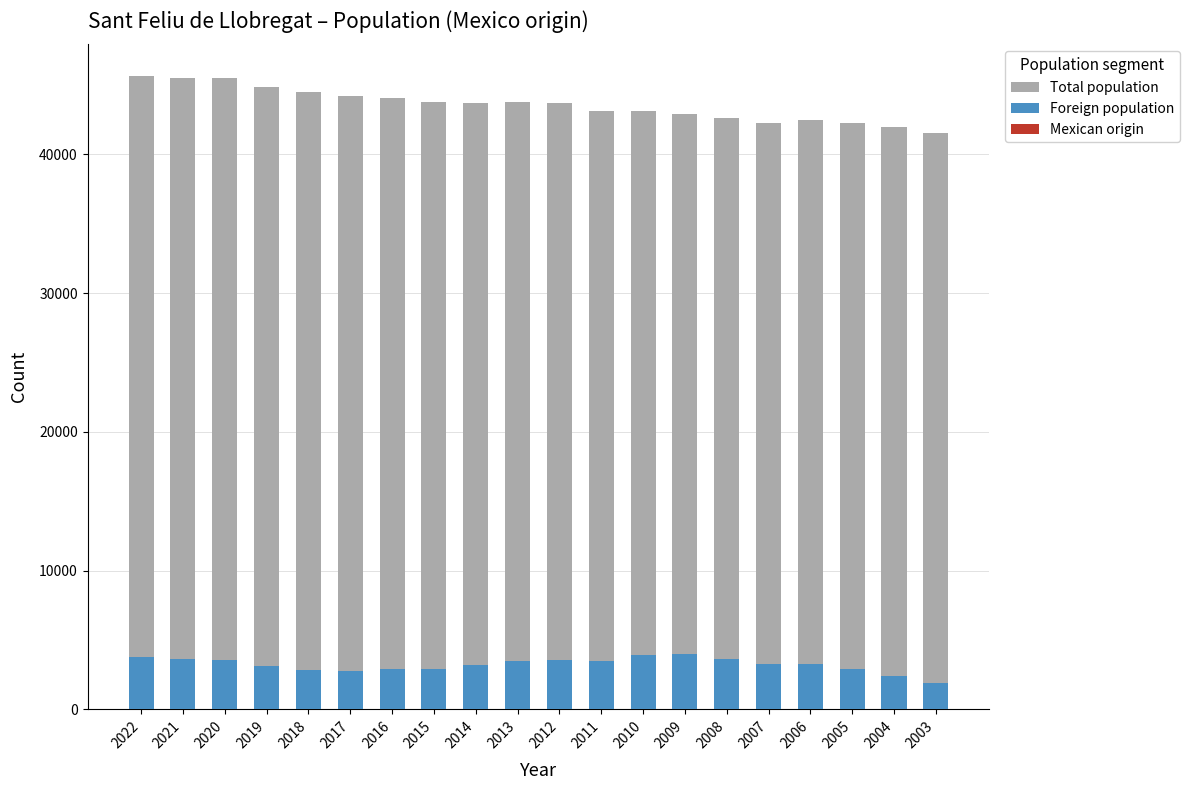

Between 2022 and 2006, which is larger?

2022